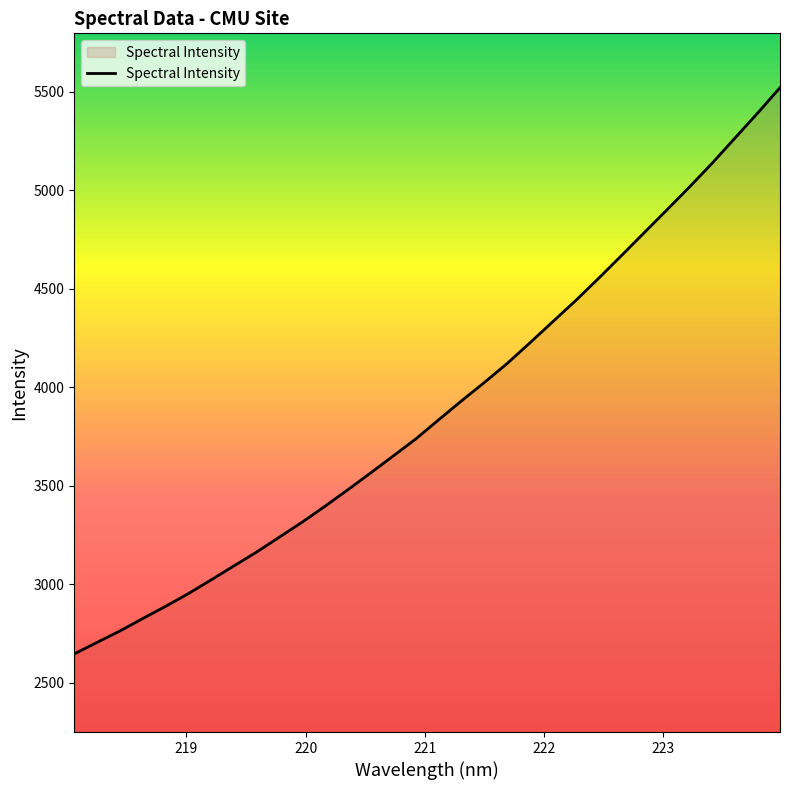

What is the smallest value displayed?

2645.8